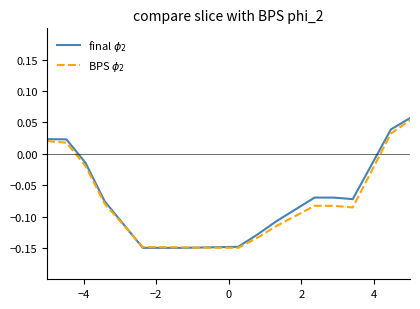

Does the chart have visible grid lines?

No